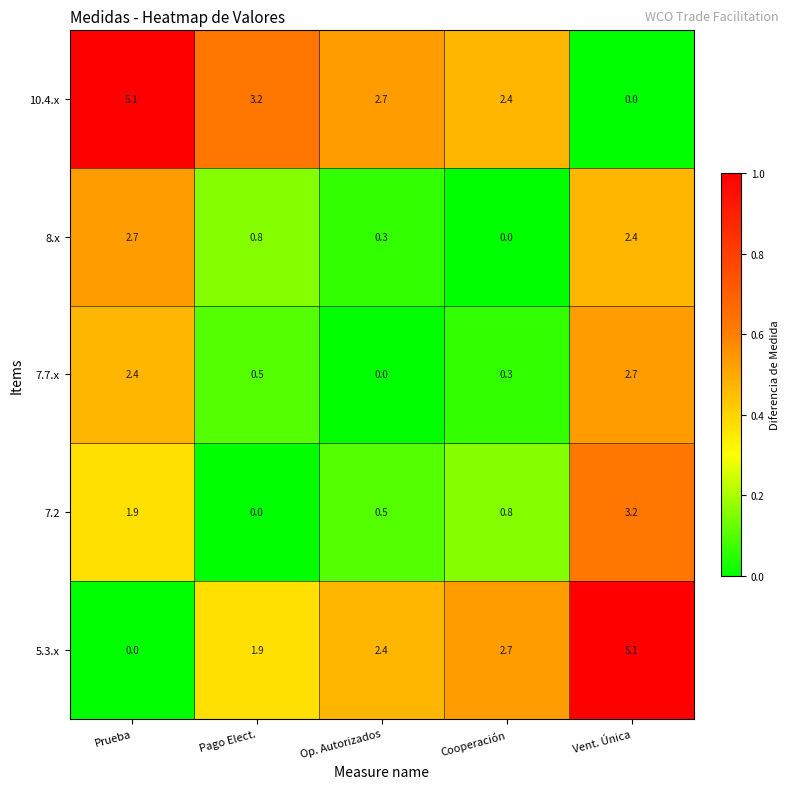

What is the difference between the highest and lowest values at Cooperación?

2.7